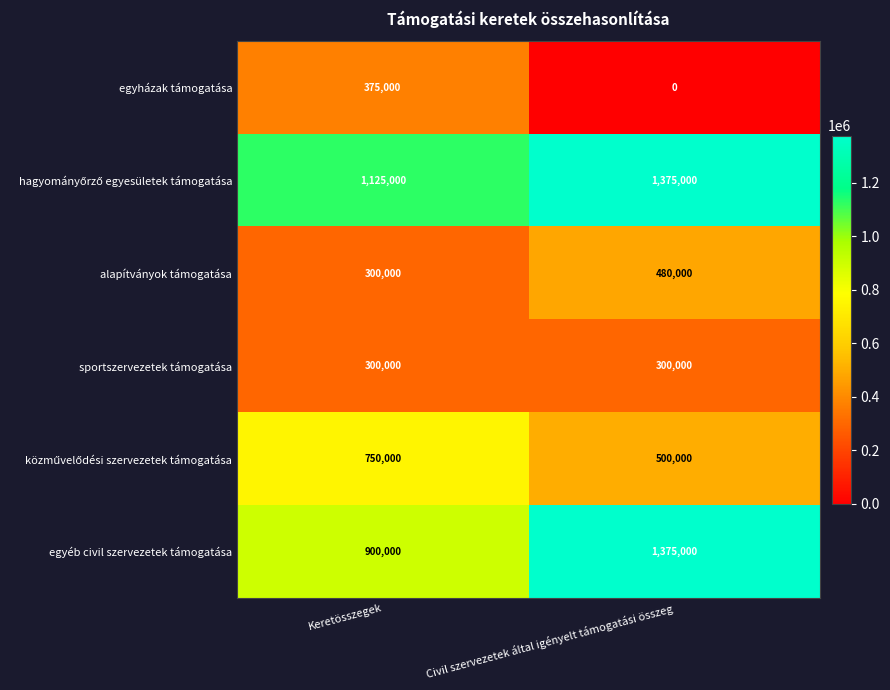

What is the sum of all egyházak támogatása values?

375000